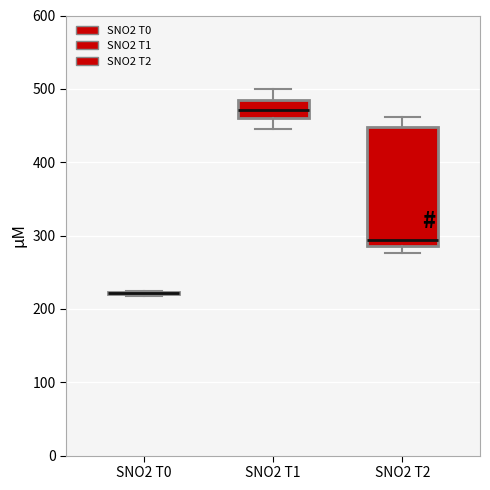

Comparing the boxes themselves (not the whiskers), which one is the tallest?

SNO2 T2